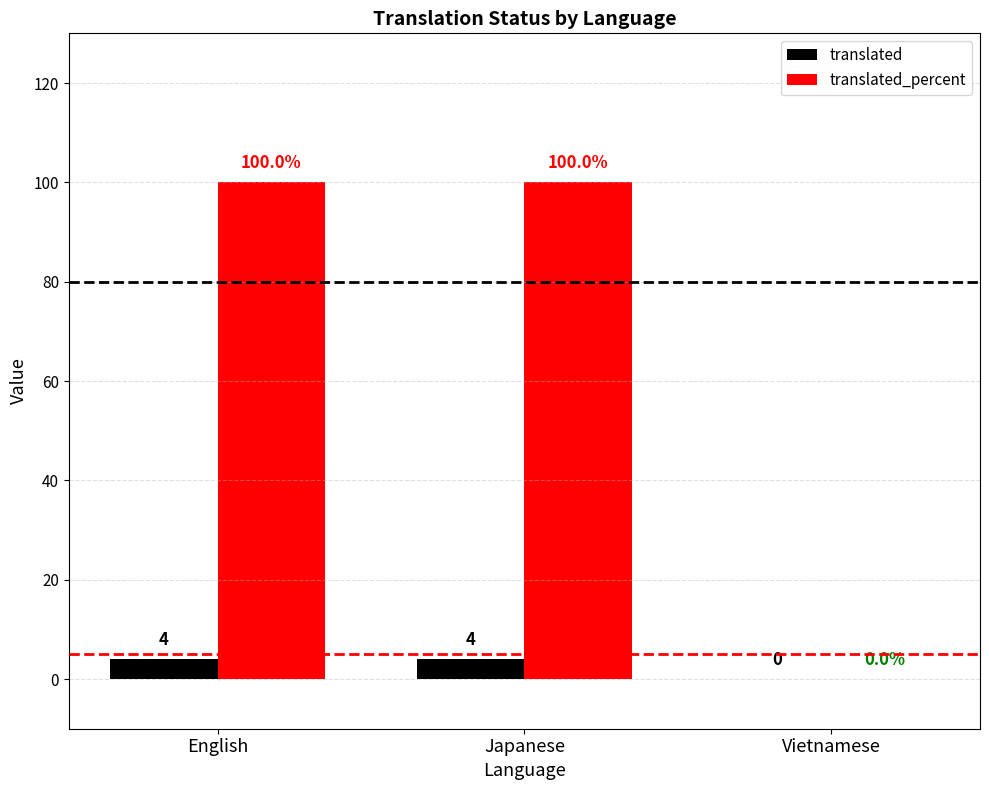

What are all the series names shown in the legend?

translated, translated_percent